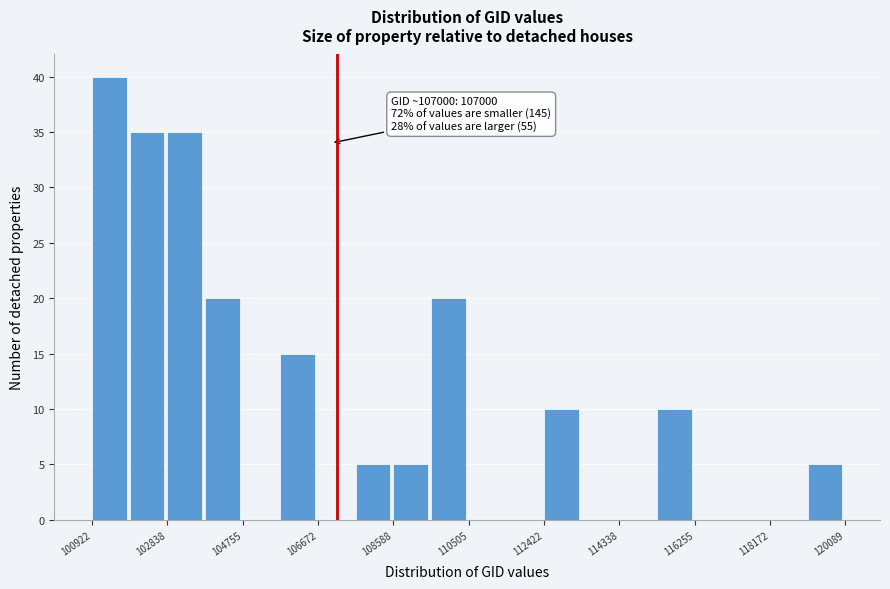

Over which range of the x-axis is the bar tallest?

101000 to 101800